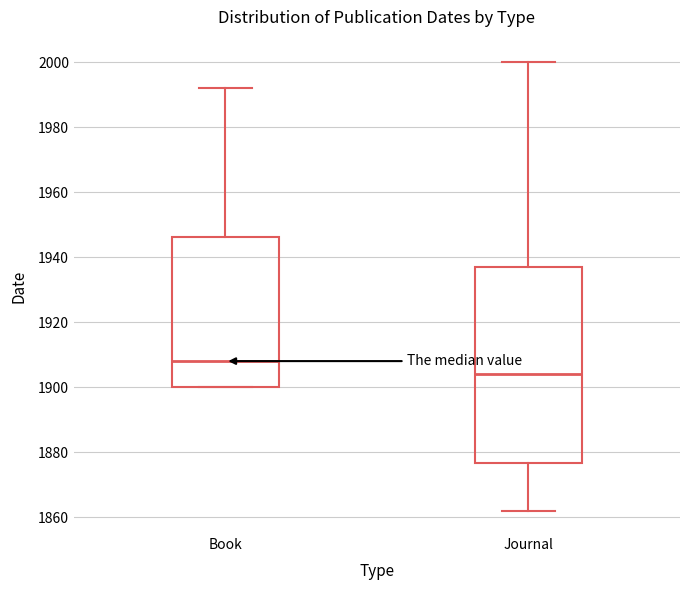

Which box is the tallest, from its lower edge to its upper edge?

Journal